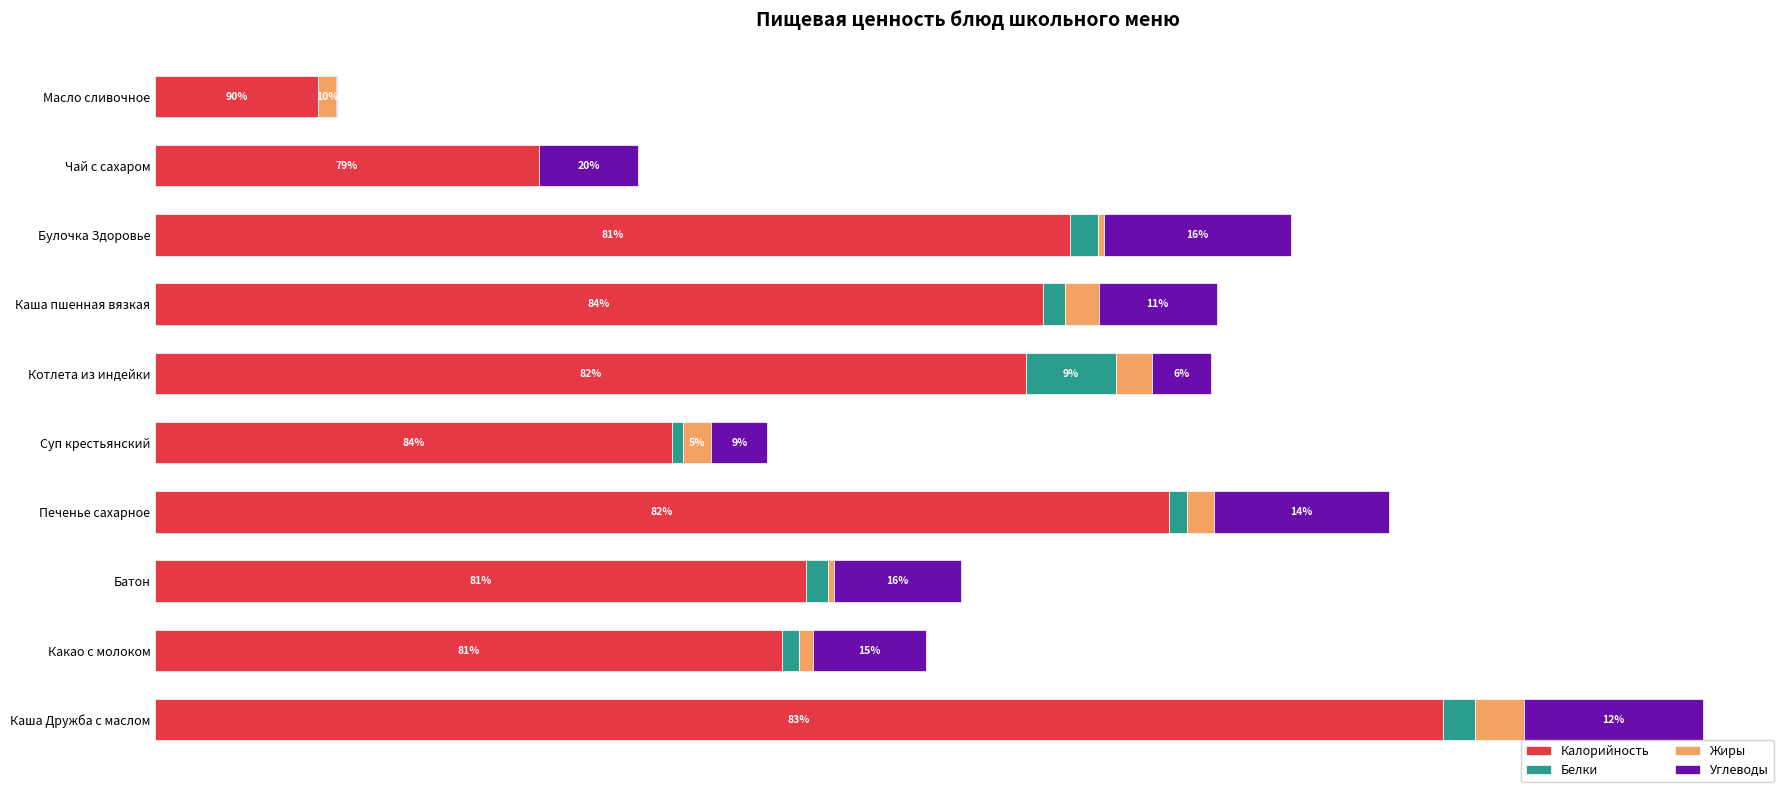

What are all the series names shown in the legend?

Калорийность, Белки, Жиры, Углеводы